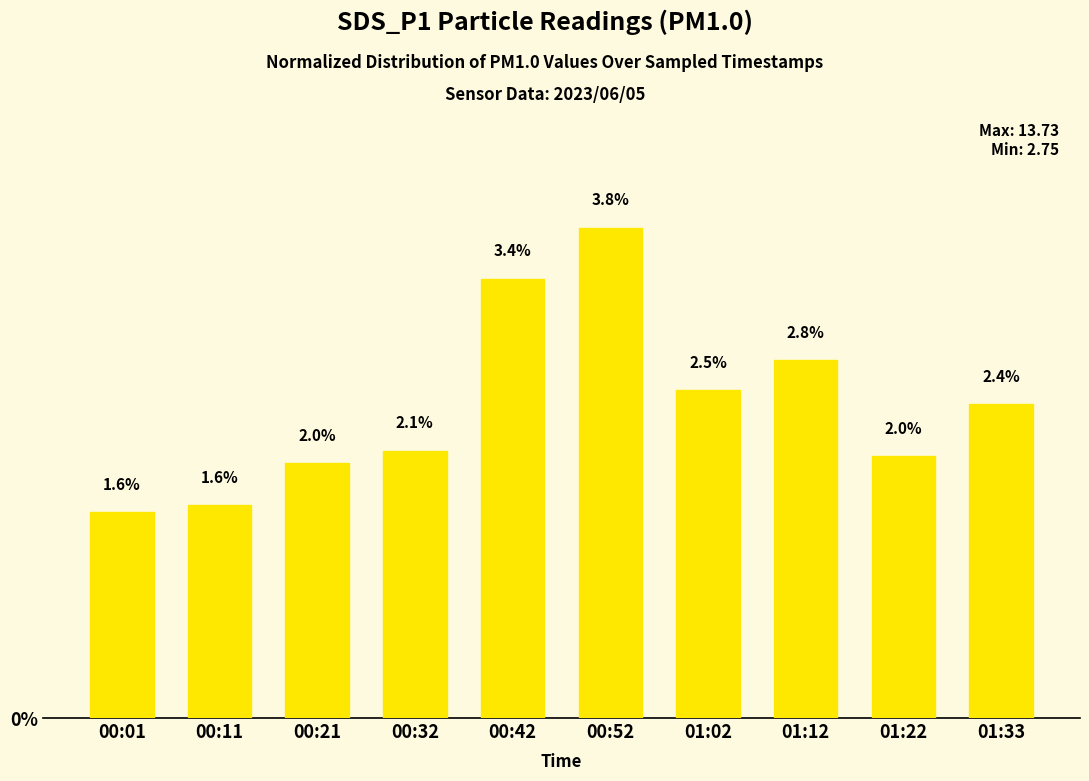

How many categories are shown in the chart?

10